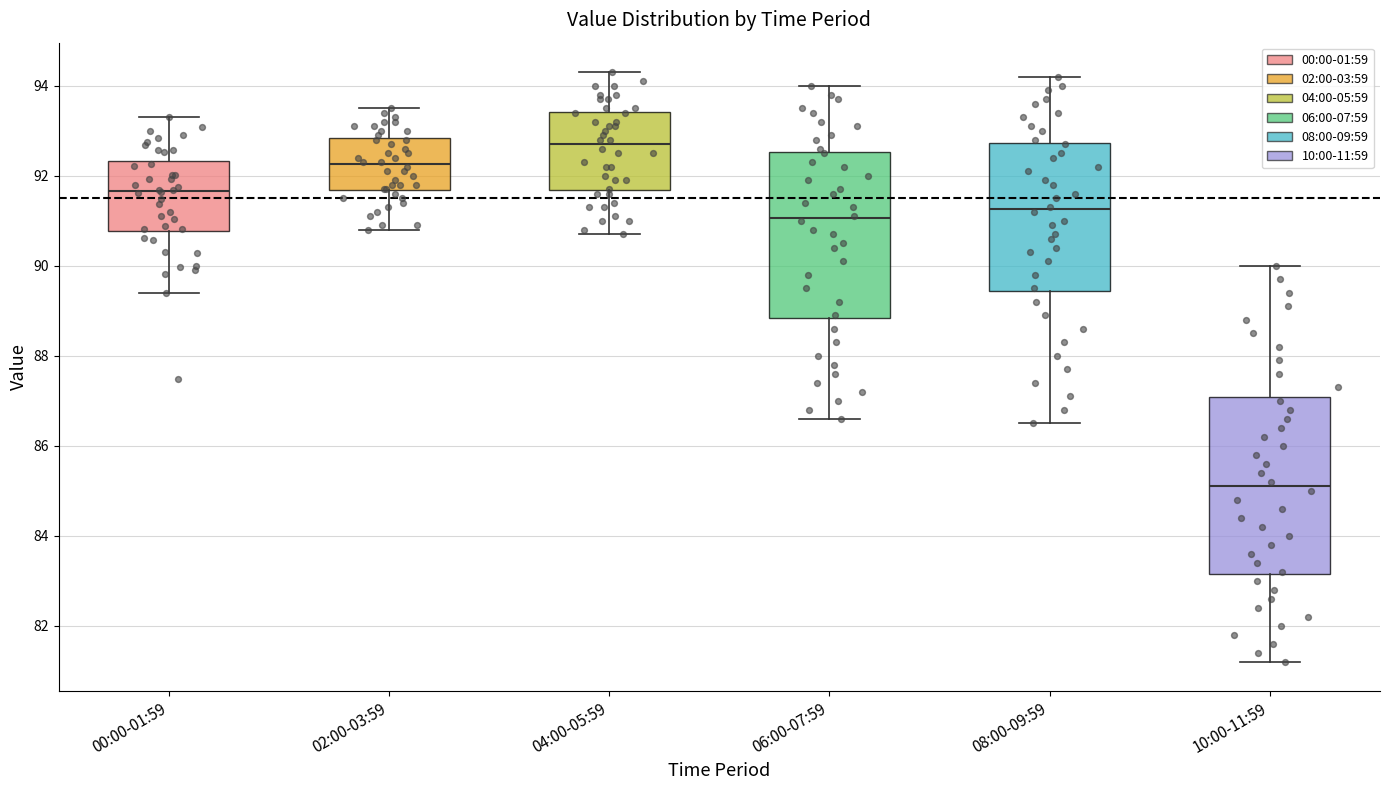

Which box has the highest median line?

04:00-05:59